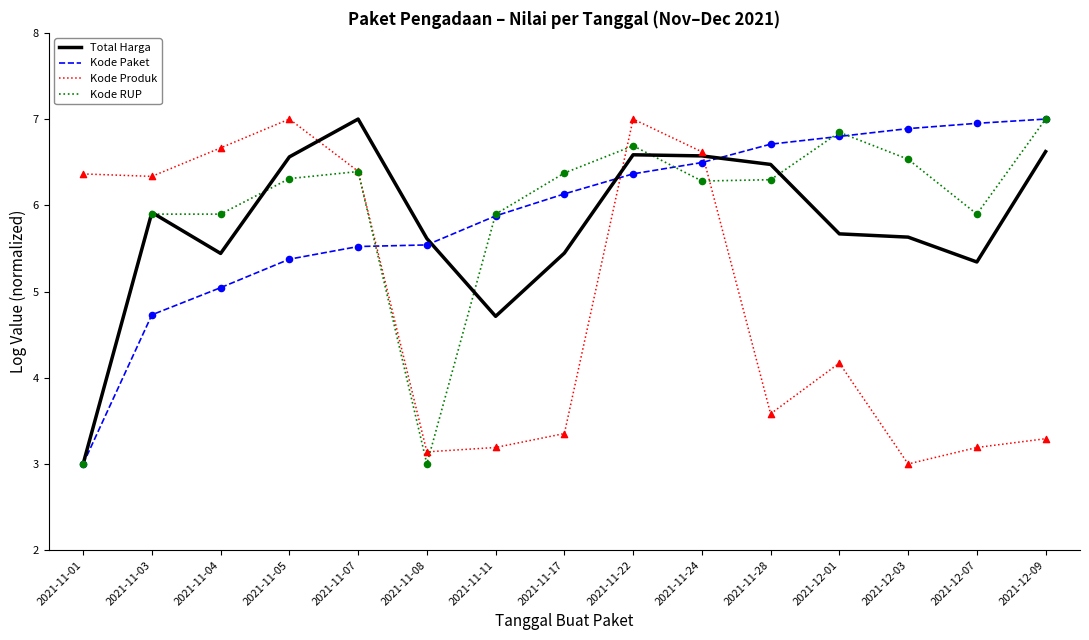

At which category is the sum across all series the highest?

2021-11-22